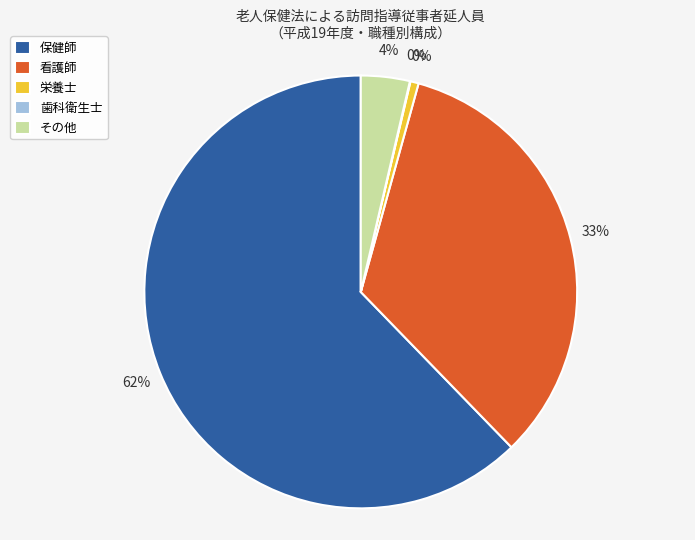

Which category has the smallest portion of the pie?

歯科衛生士